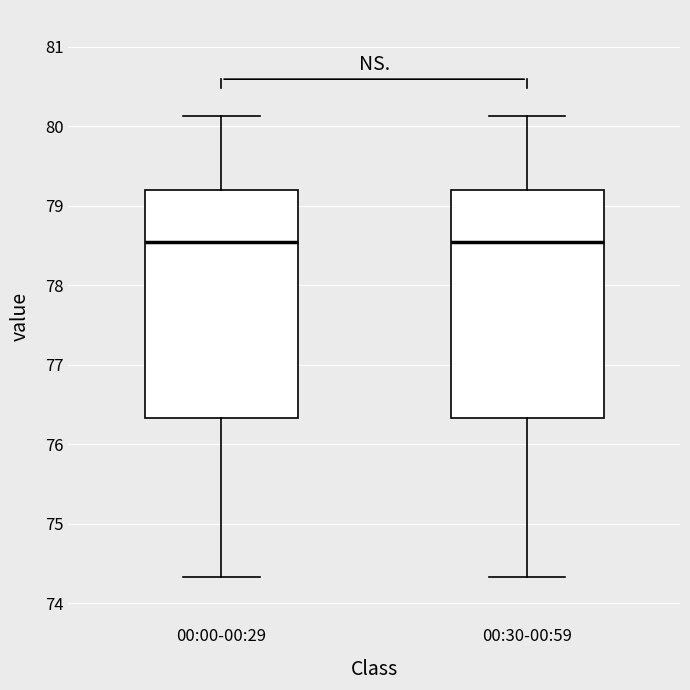

Where does the upper whisker of the box for 00:00-00:29 end on the y-axis? The values are not printed on the chart, so give them approximately, as read against the axis.

80.1